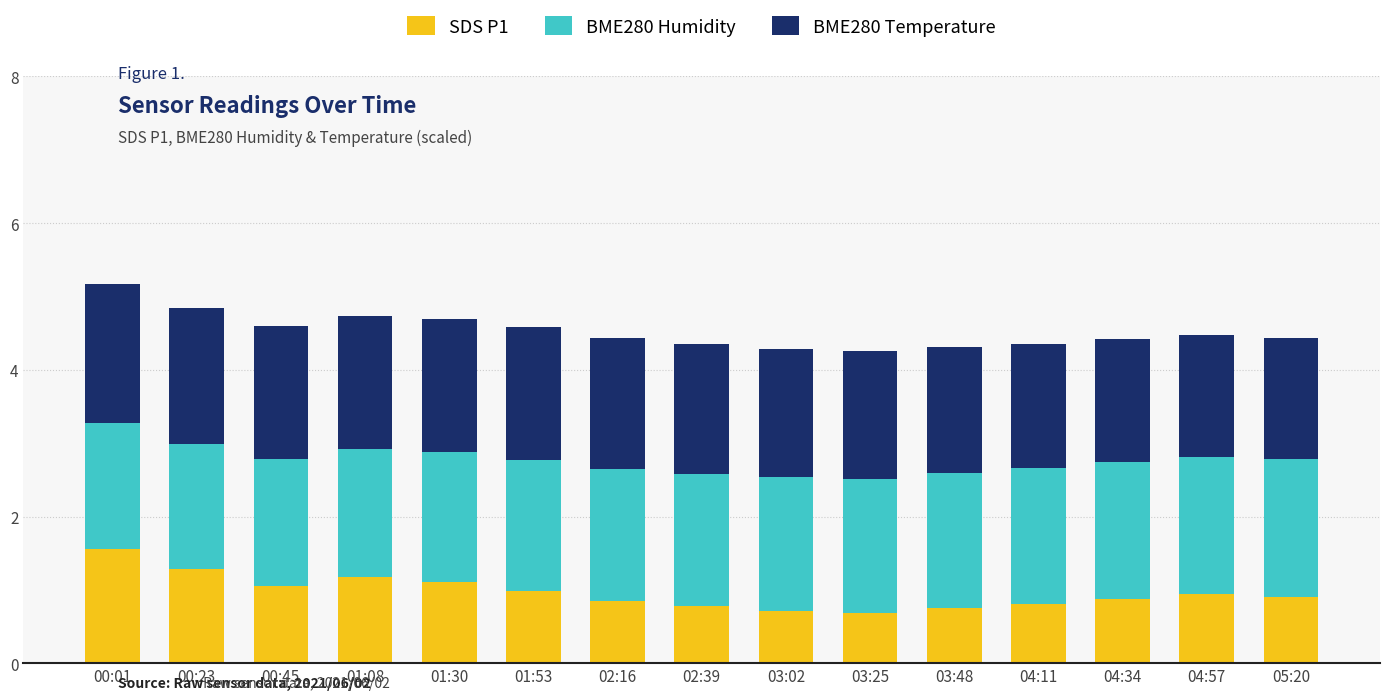

What is the lowest value of the SDS P1 series?

0.7